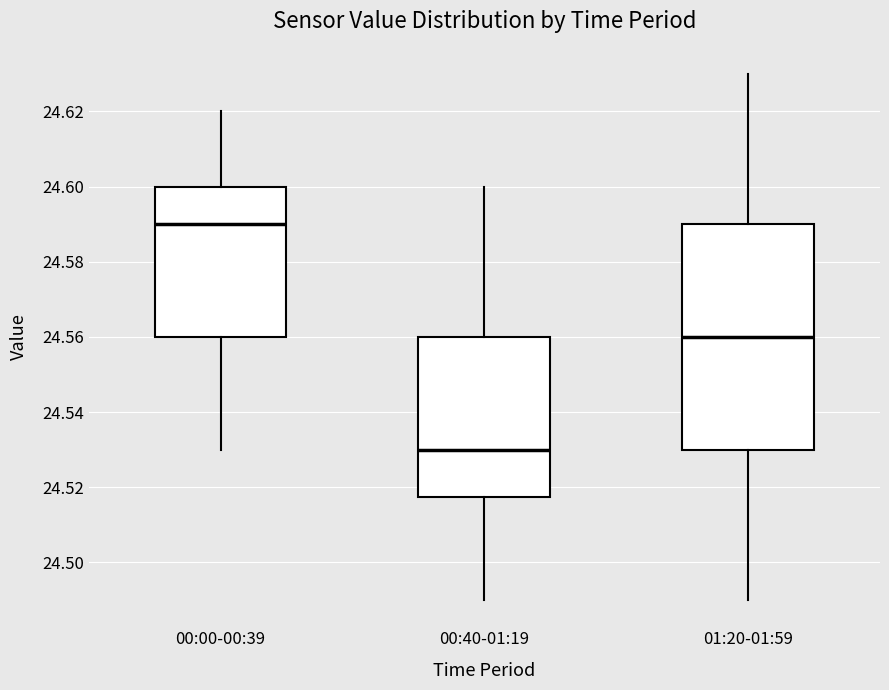

Comparing the boxes themselves (not the whiskers), which one is the tallest?

01:20-01:59